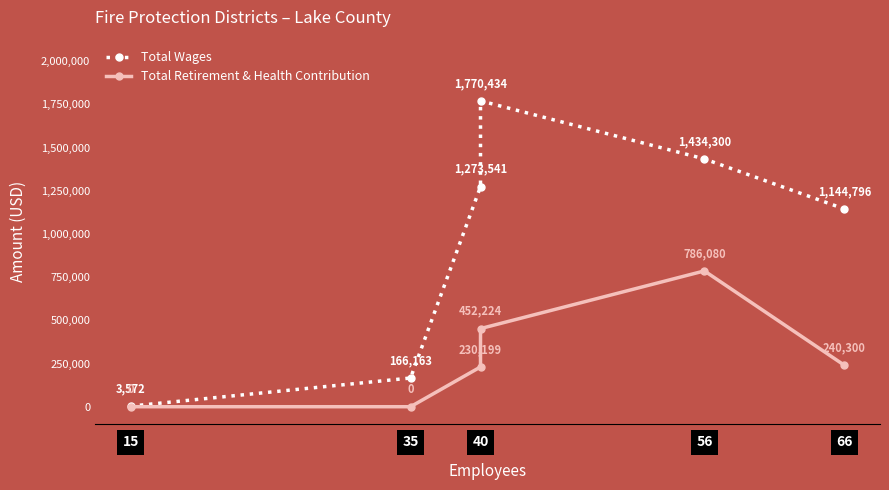

Which series has the largest total across all categories?

Total Wages